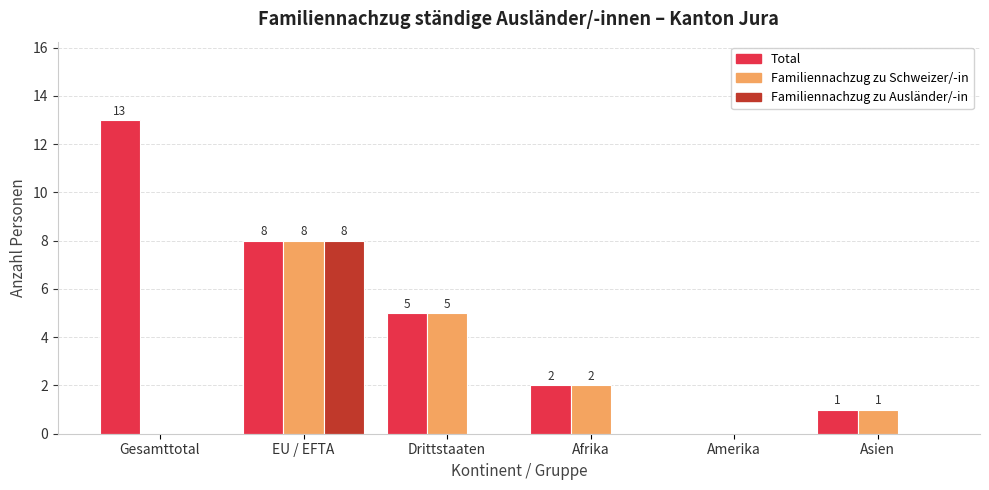

Reading left to right, what are all the values shown in this chart?

Total: Gesamttotal=13	EU / EFTA=8	Drittstaaten=5	Afrika=2	Amerika=0	Asien=1
Familiennachzug zu Schweizer/-in: Gesamttotal=0	EU / EFTA=8	Drittstaaten=5	Afrika=2	Amerika=0	Asien=1
Familiennachzug zu Ausländer/-in: Gesamttotal=0	EU / EFTA=8	Drittstaaten=0	Afrika=0	Amerika=0	Asien=0